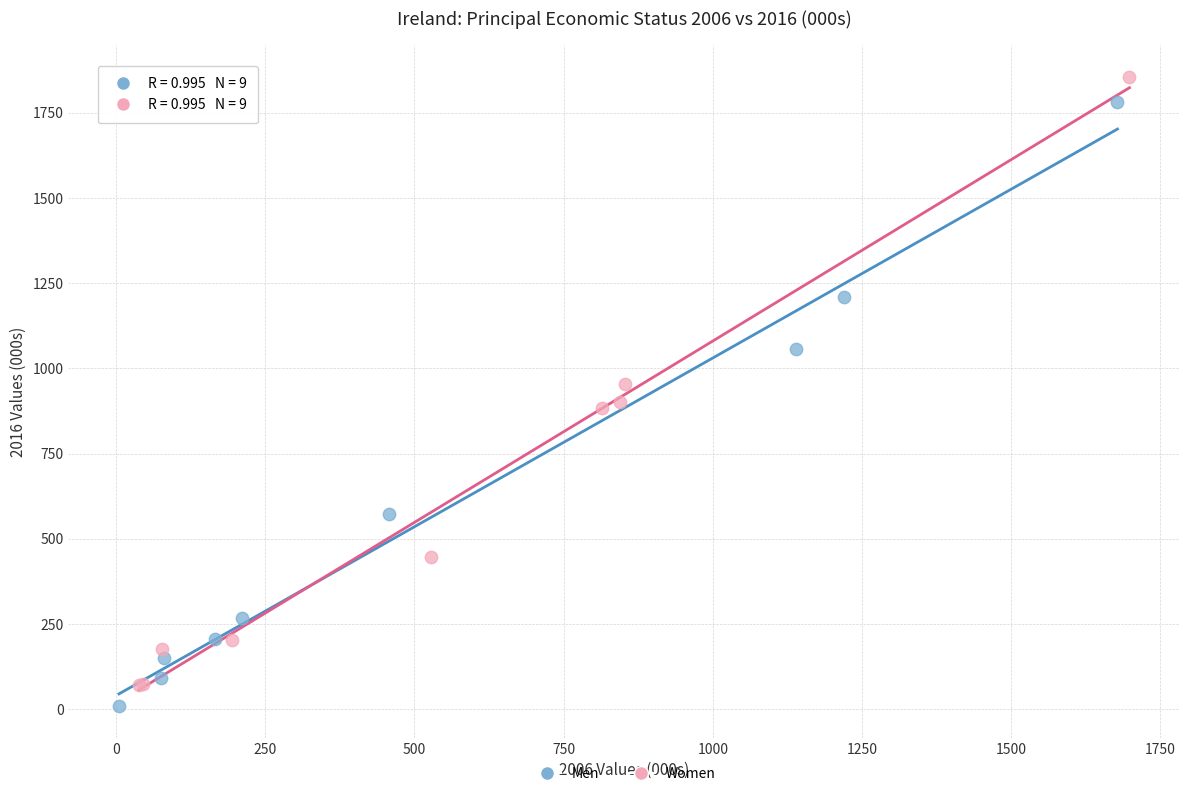

Which series has the widest spread of Y values?

Women